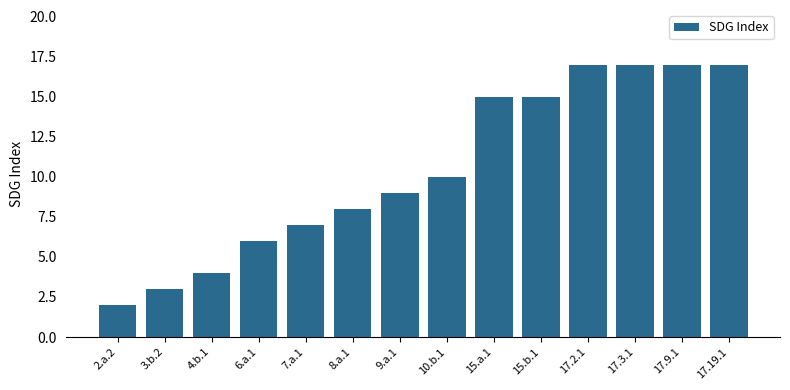

Reading left to right, what are all the values shown in this chart?

2	3	4	6	7	8	9	10	15	15	17	17	17	17